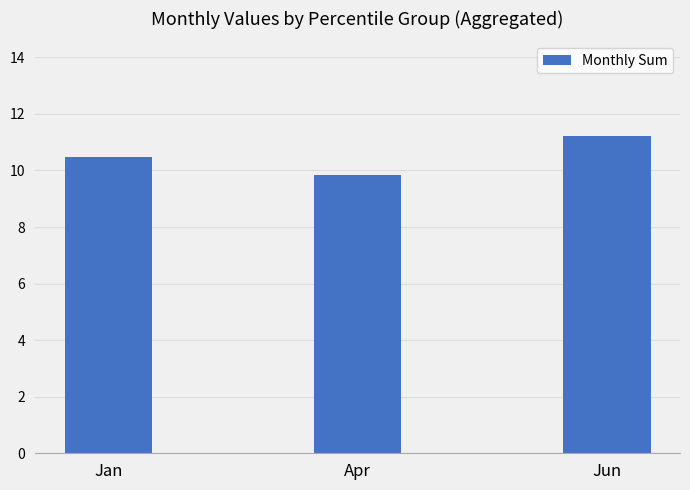

What is the ratio of the value at Apr to the value at Jan?

0.9